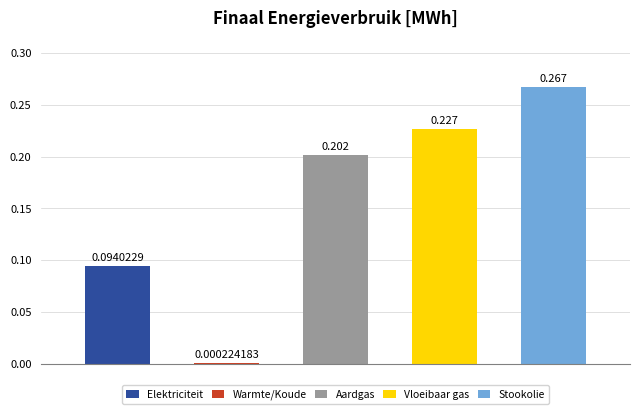

What is the difference between the second highest and second lowest values in the Aardgas series?

0.1